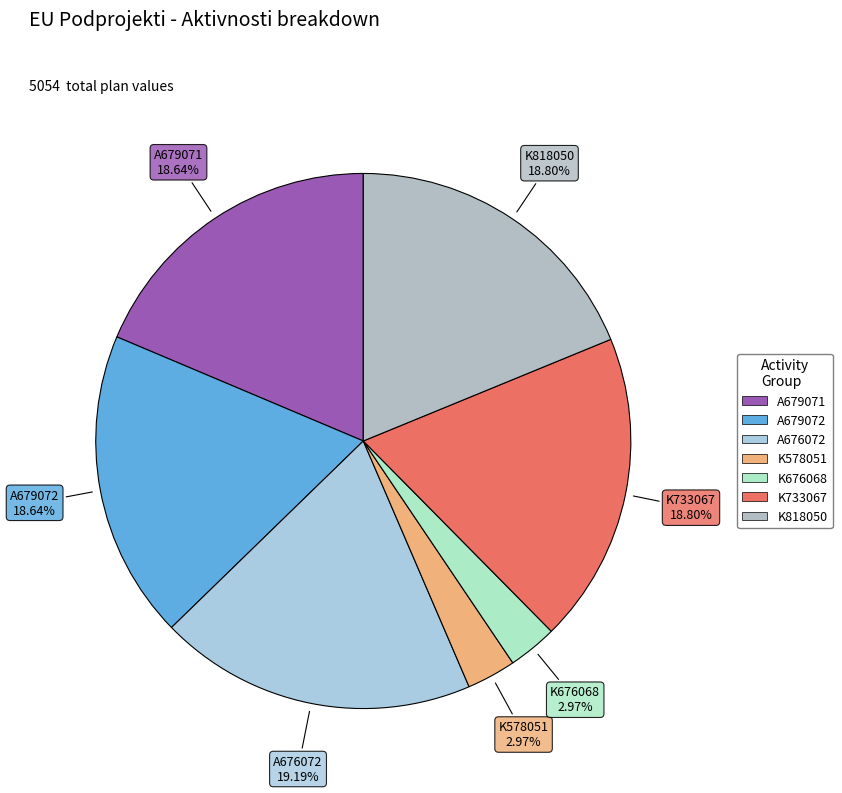

Combined, do A679071 and K578051 account for over 50%?

No